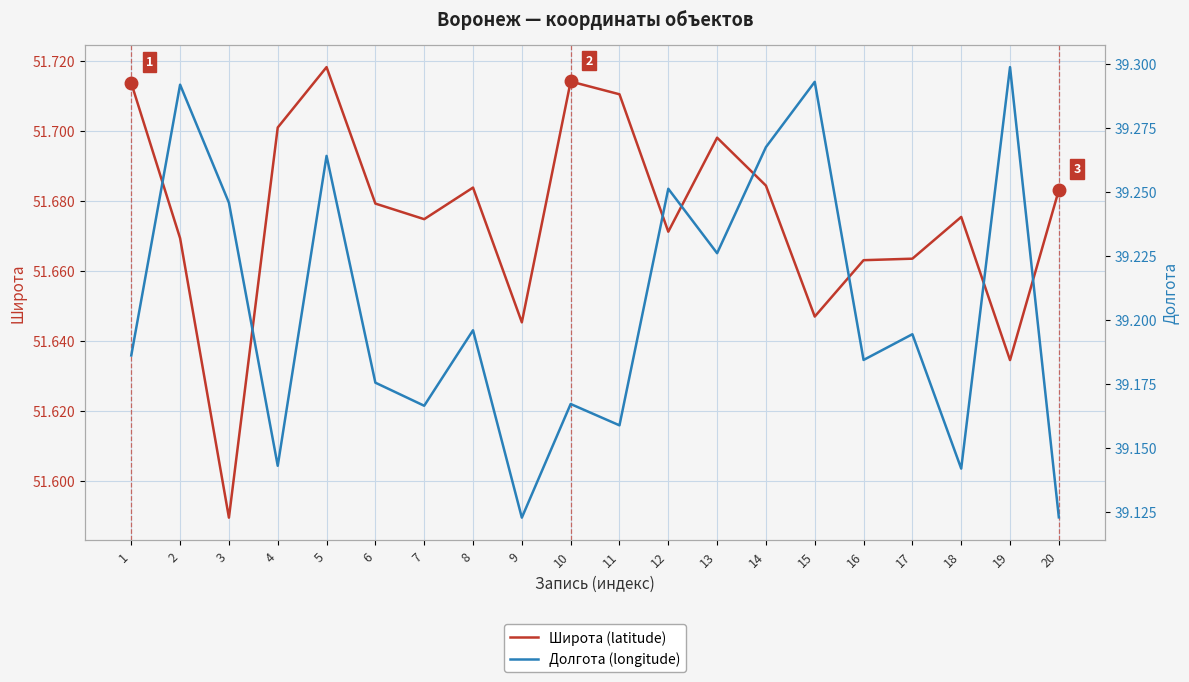

Which series has the widest spread of values?

Долгота (longitude)